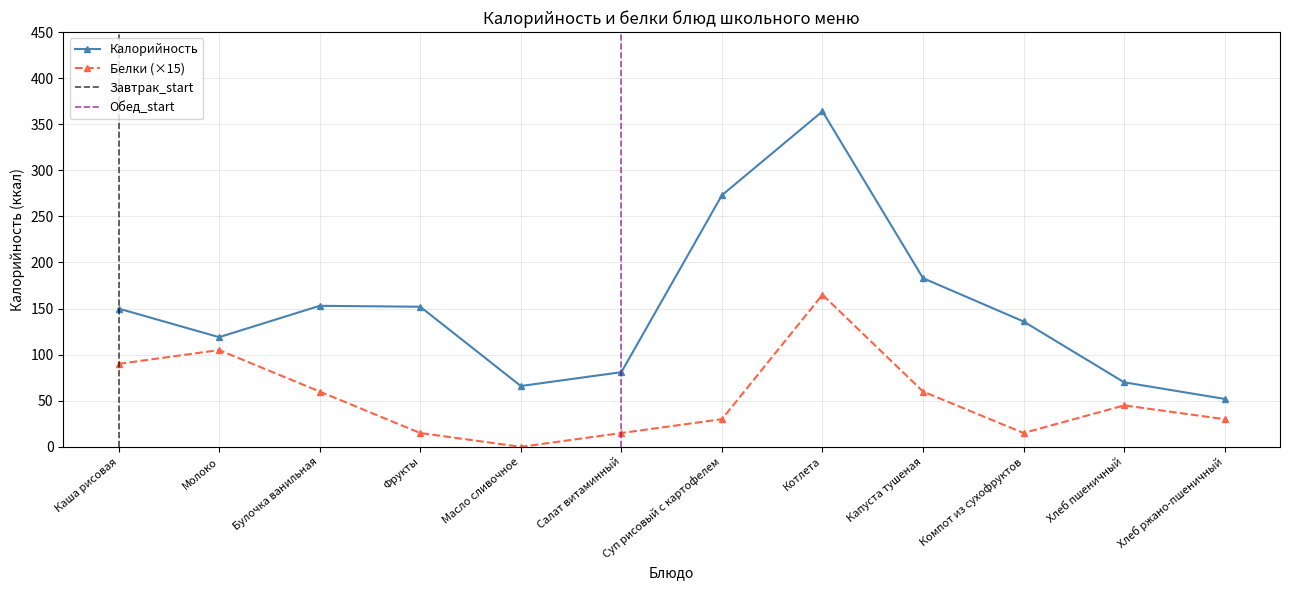

Read the Белки value at Компот из сухофруктов, to the nearest 5.

15